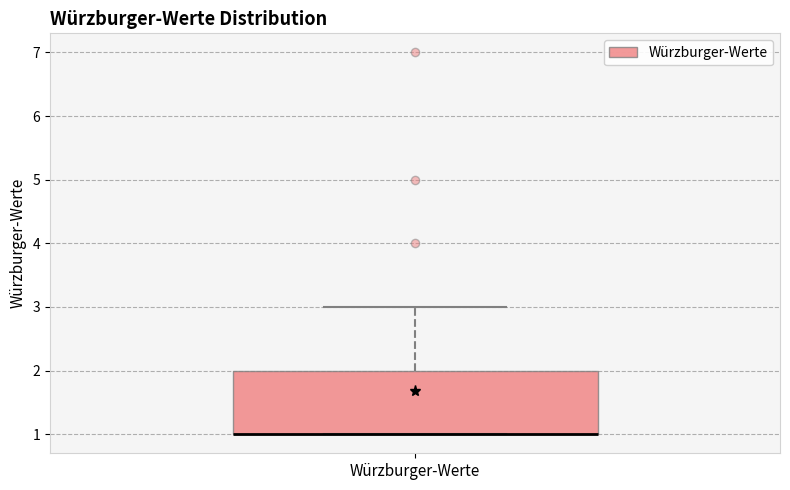

Transcribe this box plot: give where the median line is, the range the box spans, and where the two whiskers end, as read against the y-axis. The values are not printed on the chart, so give them approximately, as read against the axis.

median 1 (drawn on the box's lower edge), box 1 to 2, whiskers 1 to 3